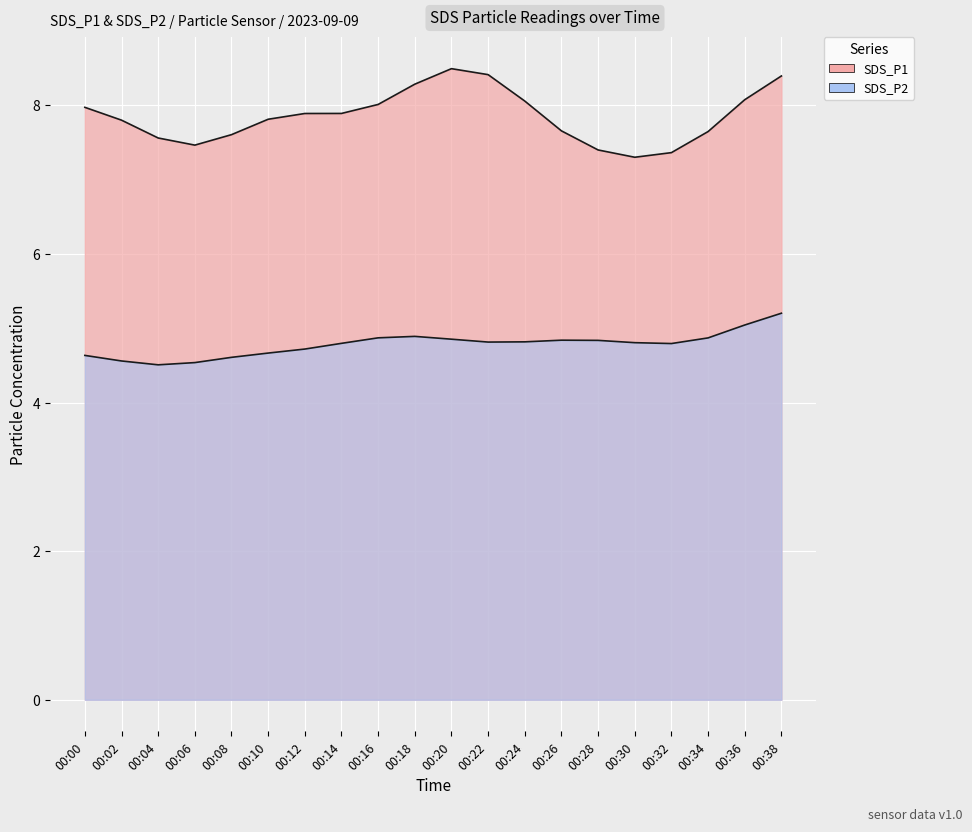

True or false: SDS_P2 and SDS_P1 intersect in this chart.

False